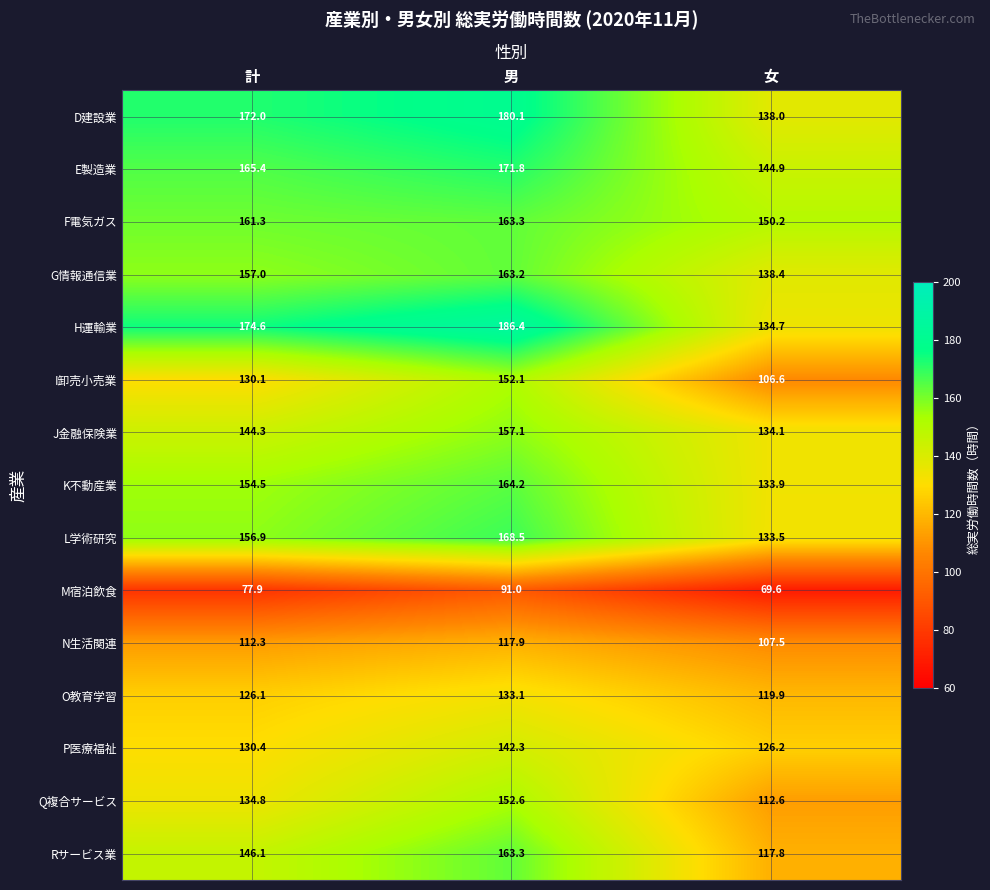

What is the maximum value shown in the chart?

186.4